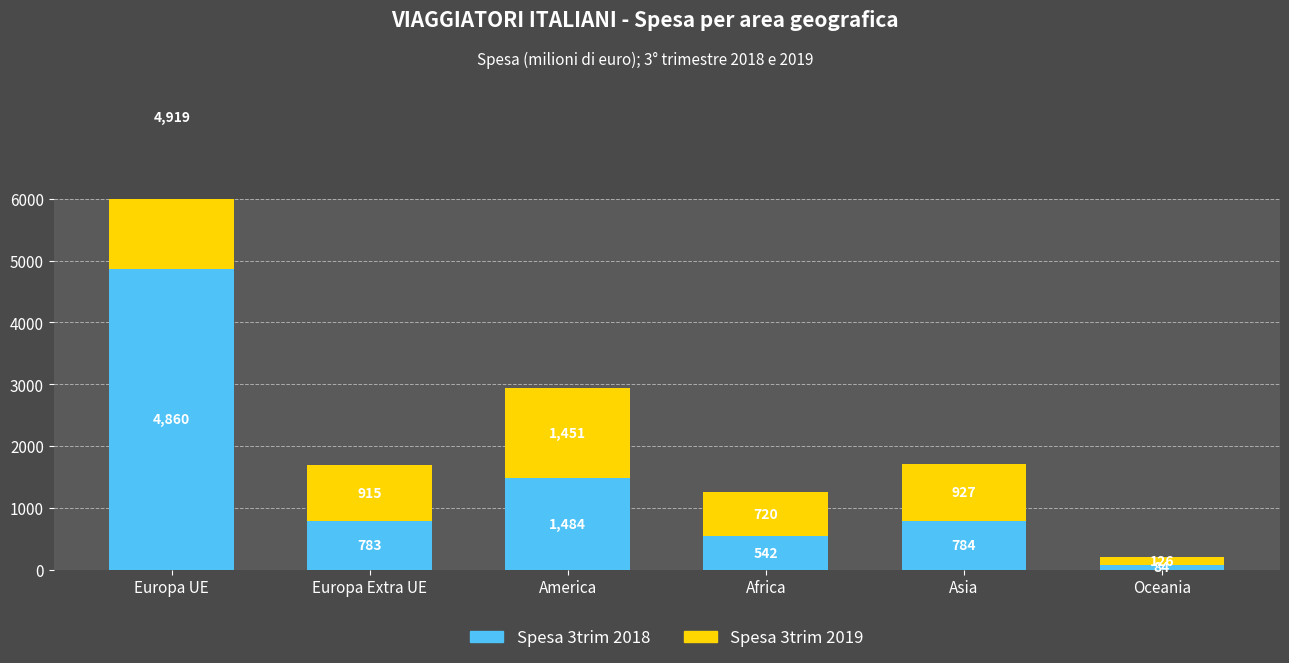

What are all the series names shown in the legend?

Spesa 3trim 2018, Spesa 3trim 2019